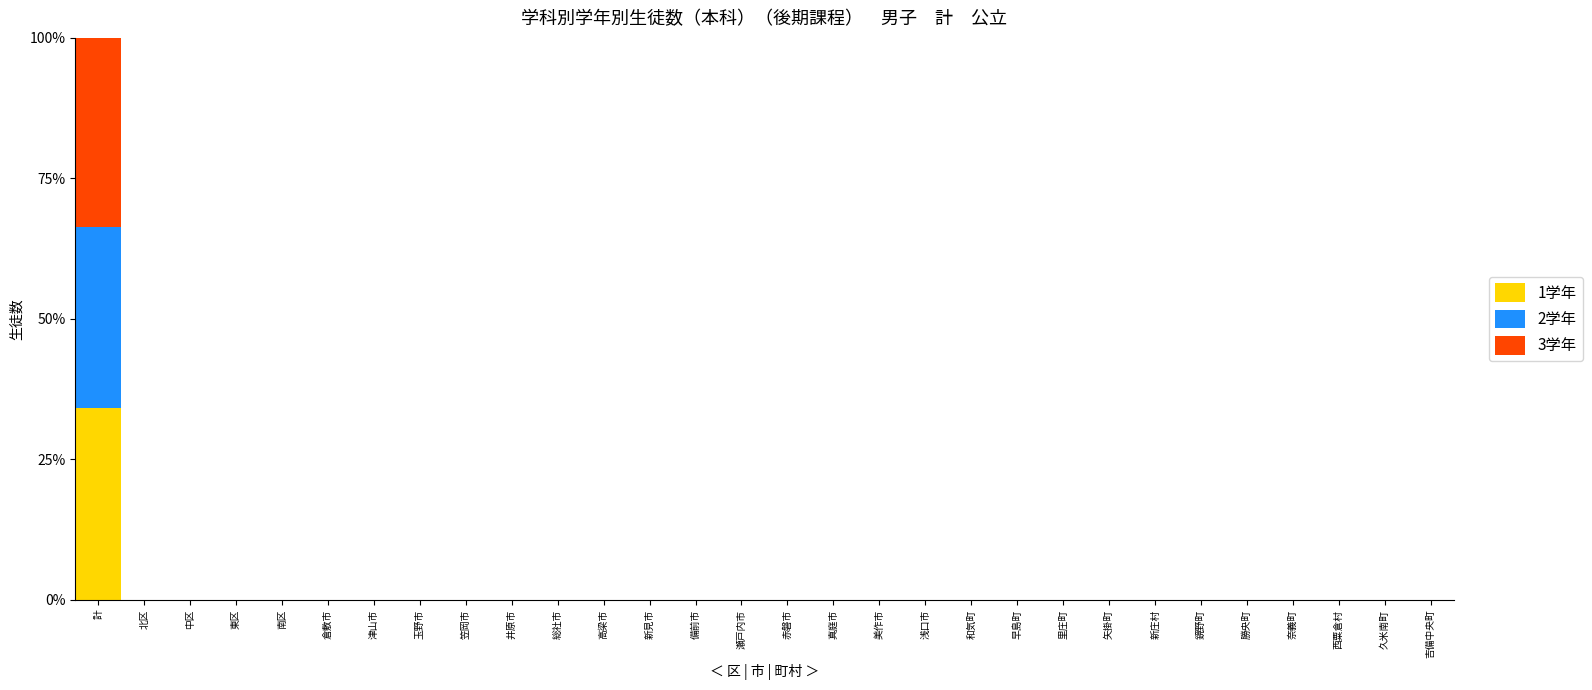

At which category is the sum across all series the highest?

計